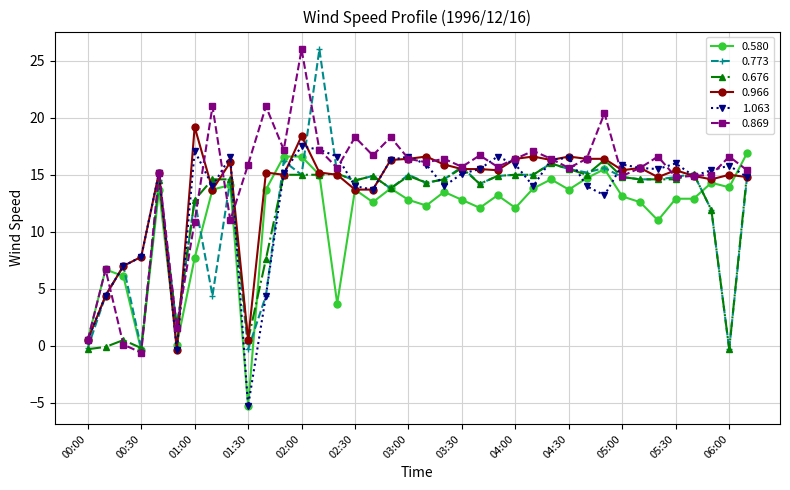

What is the value of the 0.676 point at the 20th from the left?

14.3